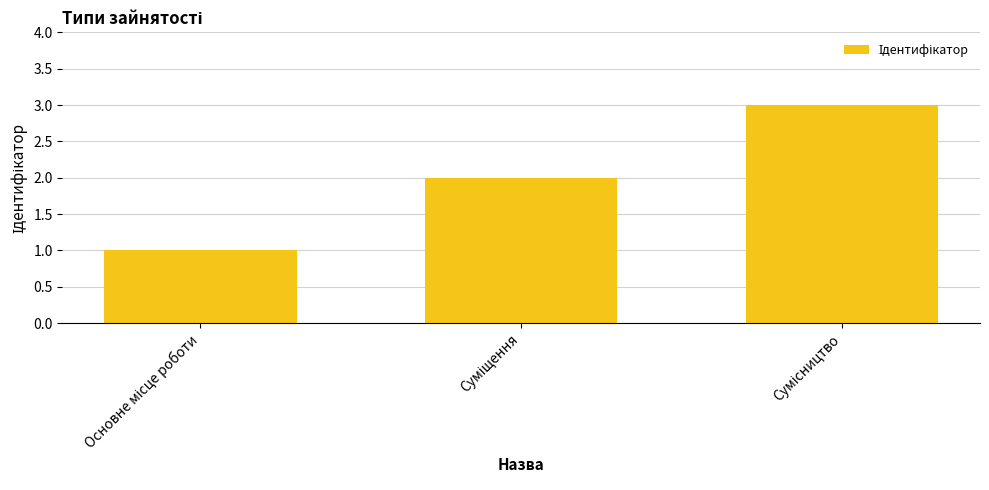

What is the greatest value displayed?

3